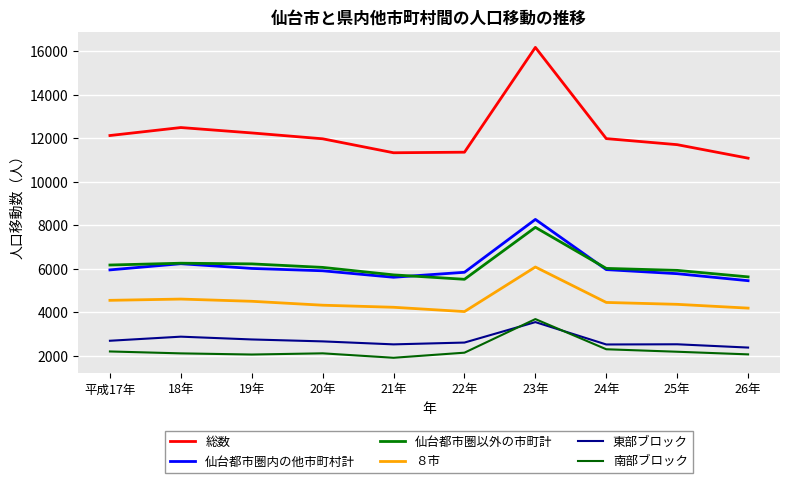

What position from the right is 18年?

9